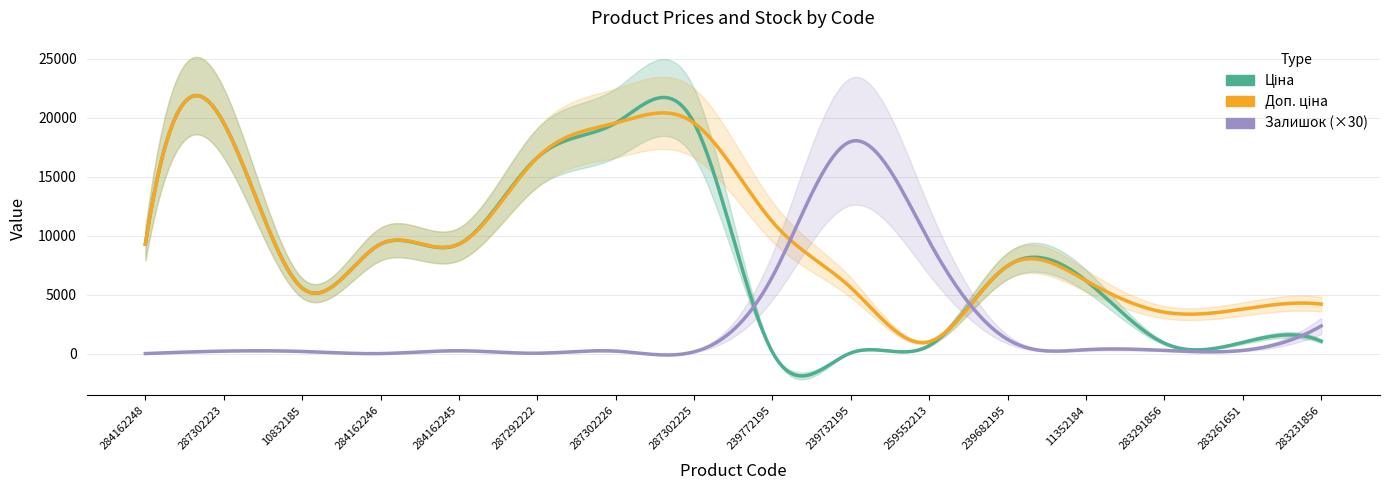

Which series has the largest range (max minus min)?

Ціна